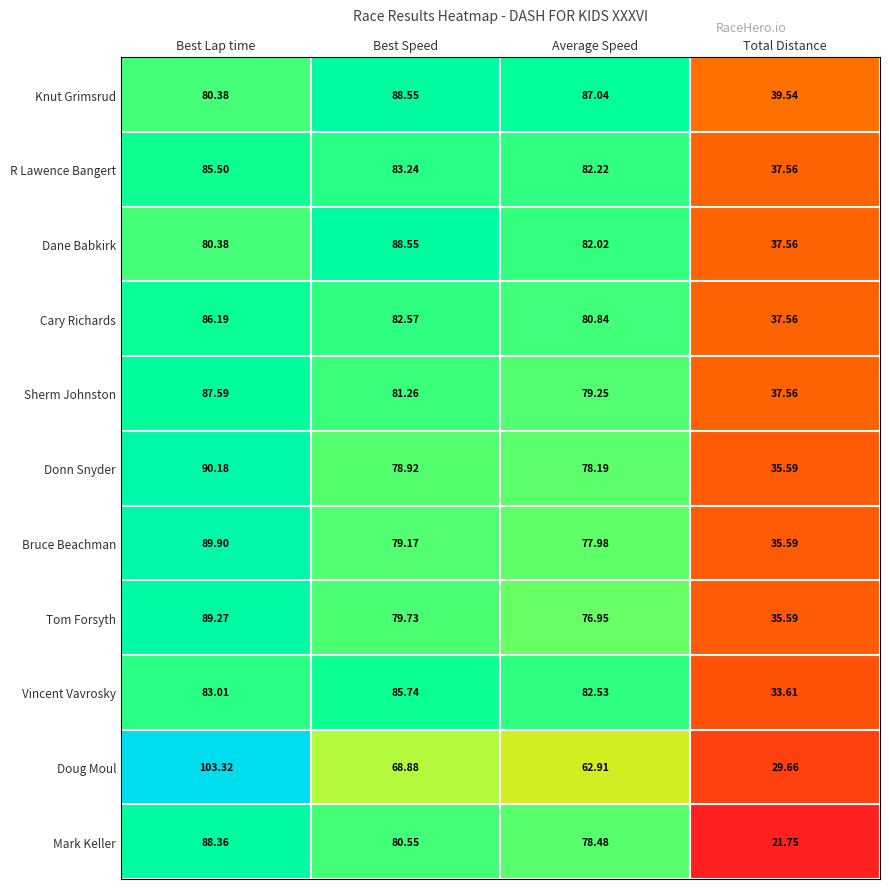

Which category has the lowest value across all series?

Total Distance